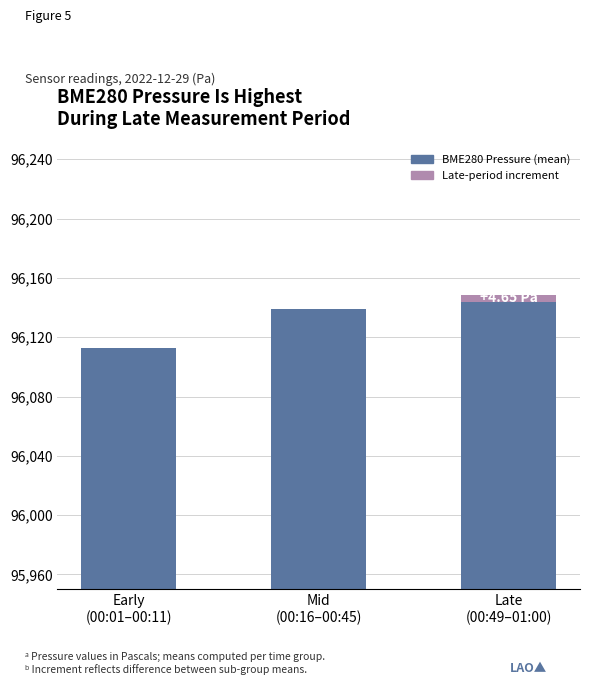

How many bars are there in total?

3